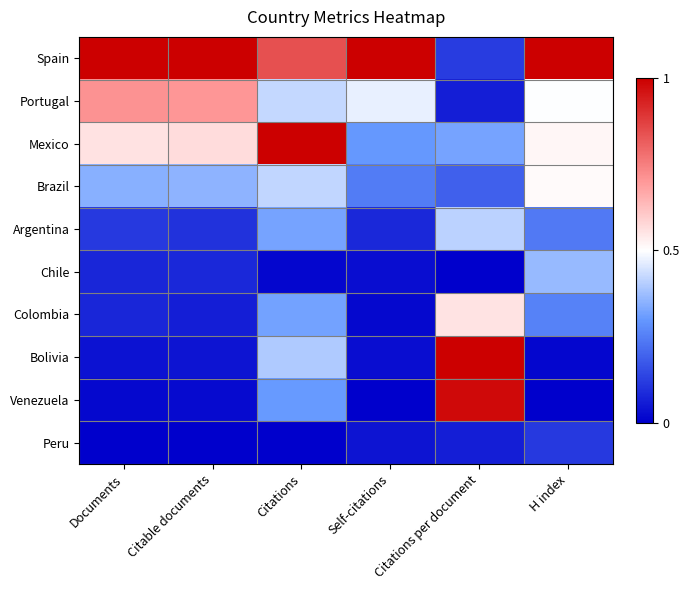

At how many categories does at least one series exceed 0?

6